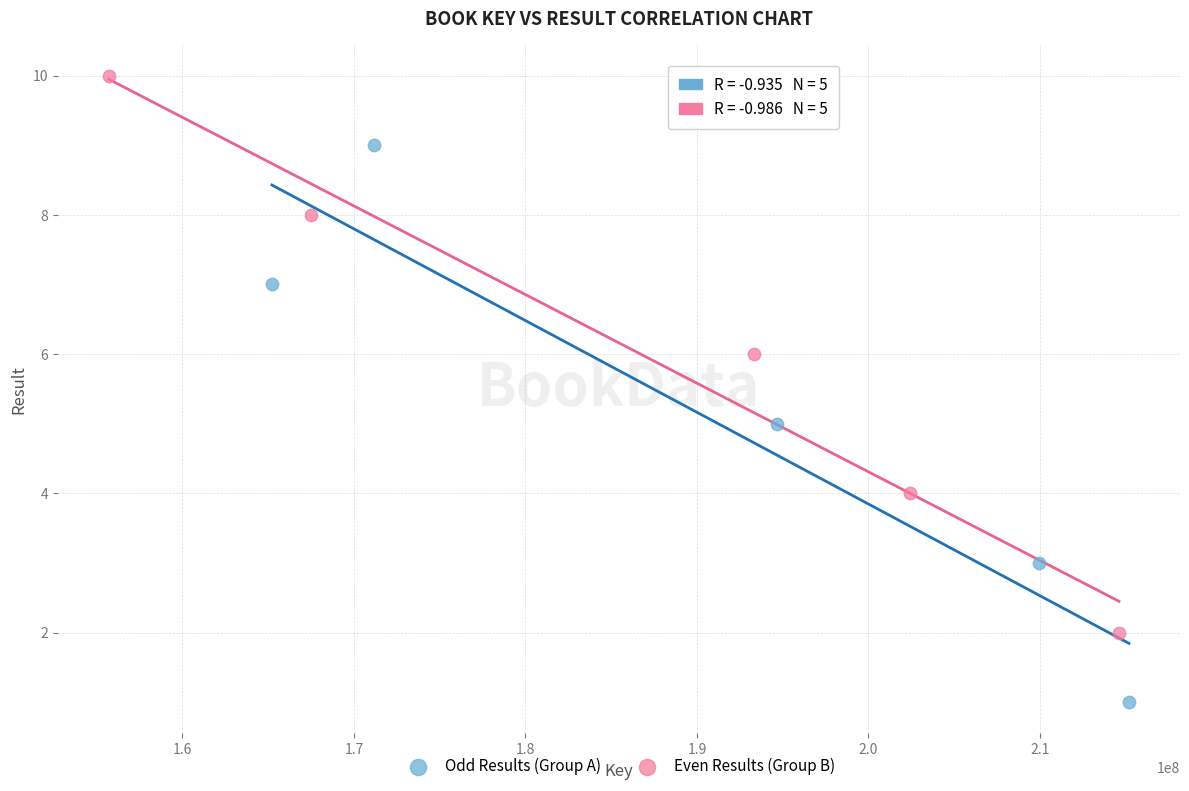

What are all the series names shown in the legend?

Odd Results (Group A), Even Results (Group B)